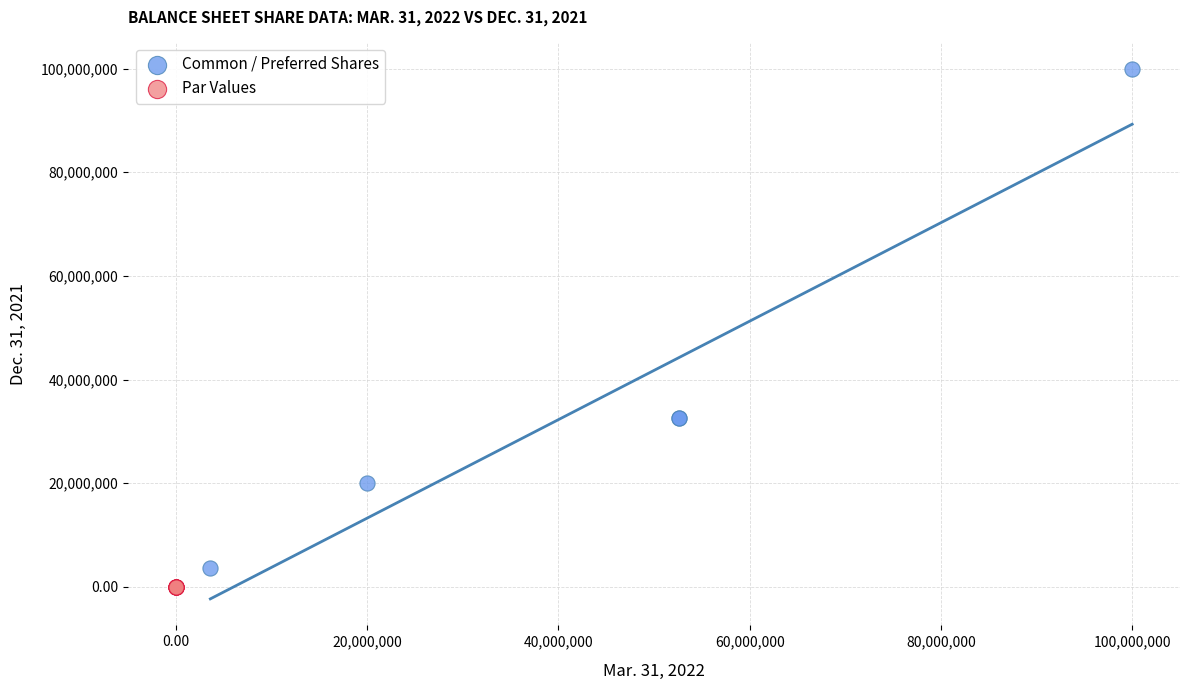

Which series has the largest Y range (max minus min)?

Common / Preferred Shares